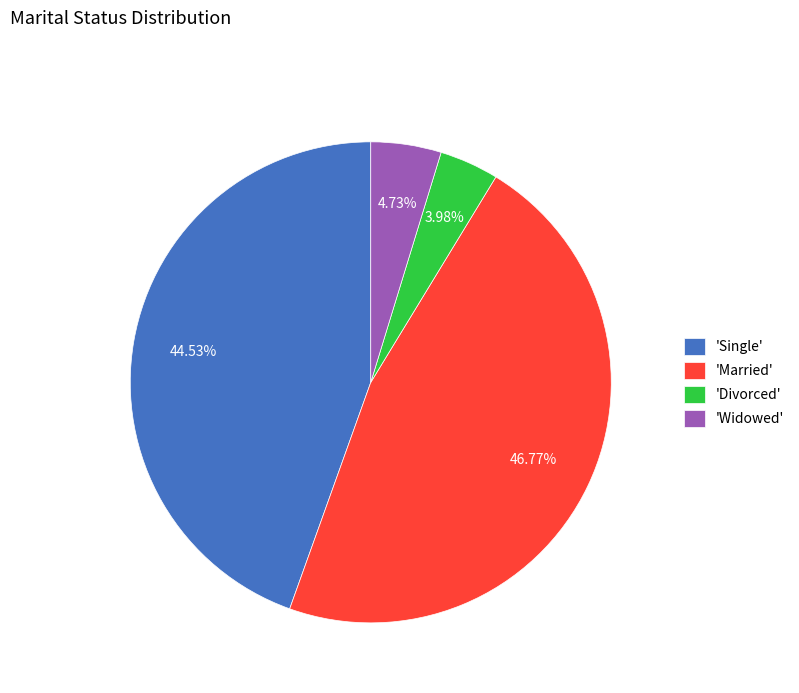

What is the smallest slice in the pie chart?

'Divorced'